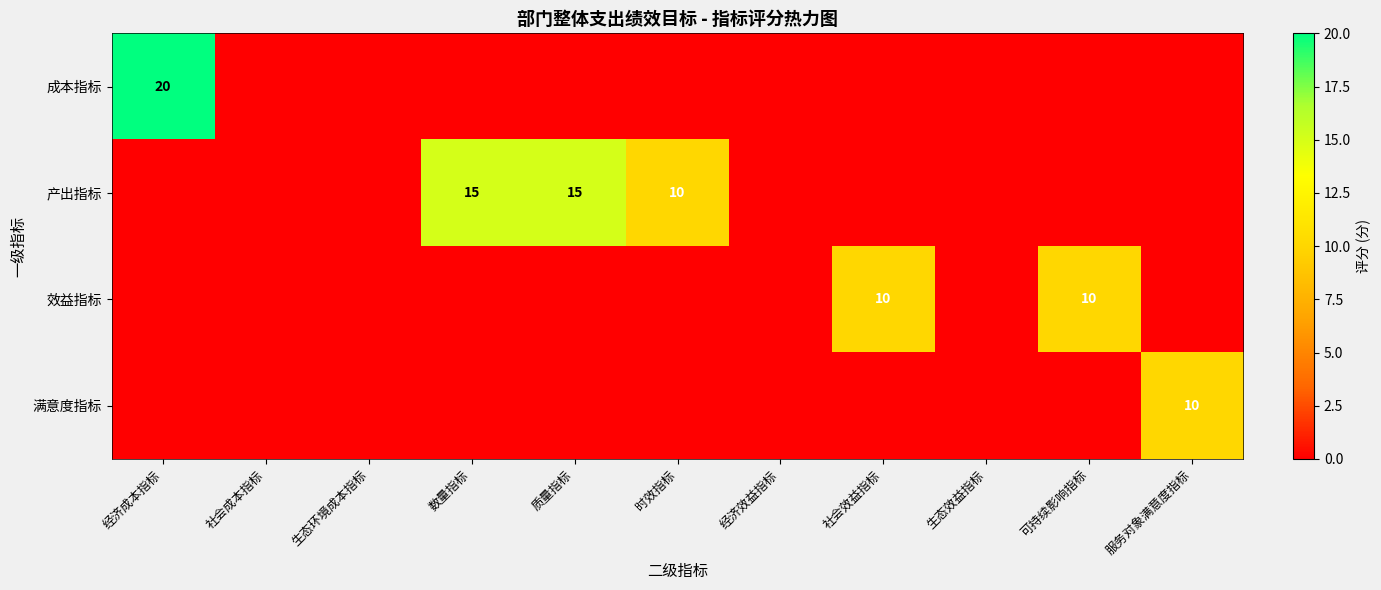

The 产出指标 series shows 17 at 时效指标. True or false?

False